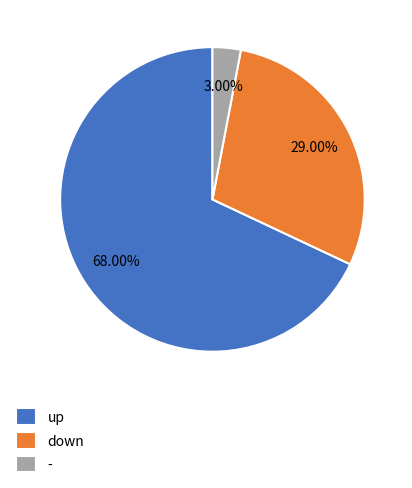

To the nearest percent, what is the difference between the largest and smallest slice percentages?

65%